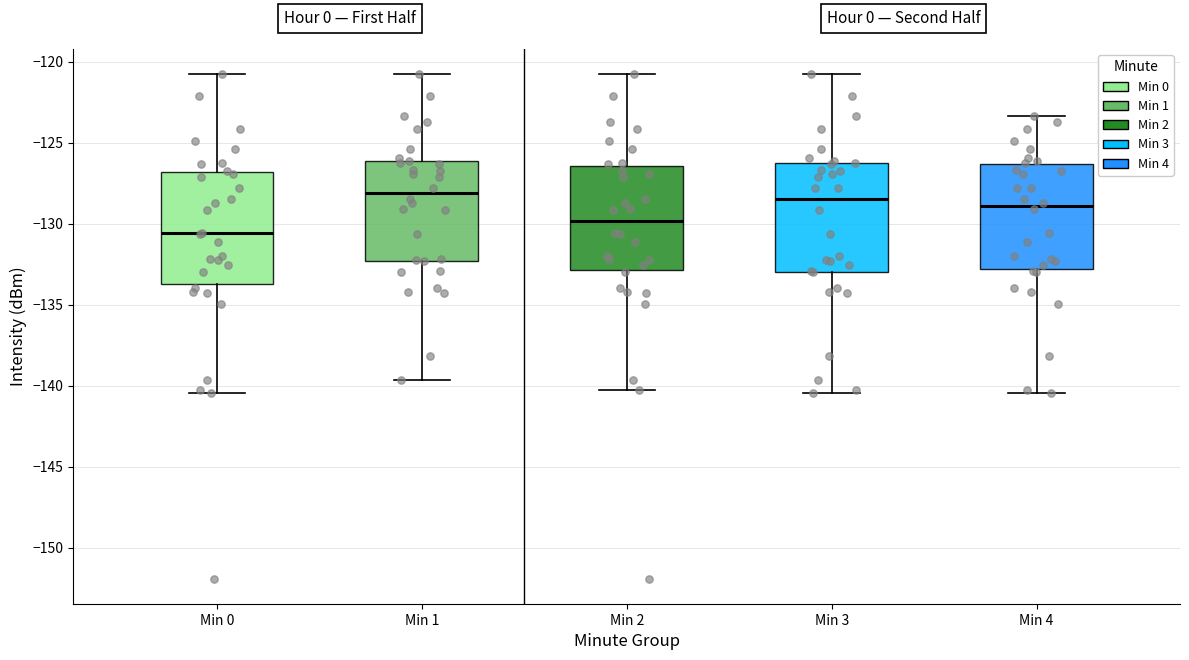

Reading left to right, transcribe this box plot: for each box, give where its median line is, the range the box spans, and where its two whiskers end, as read against the y-axis. The values are not printed on the chart, so give them approximately, as read against the axis.

Min 0: median -130.5, box -133.5 to -127.0, whiskers -140.5 to -121.0
Min 1: median -128.0, box -132.5 to -126.0, whiskers -139.5 to -121.0
Min 2: median -130.0, box -133.0 to -126.5, whiskers -140.5 to -121.0
Min 3: median -128.5, box -133.0 to -126.5, whiskers -140.5 to -121.0
Min 4: median -129.0, box -133.0 to -126.5, whiskers -140.5 to -123.5